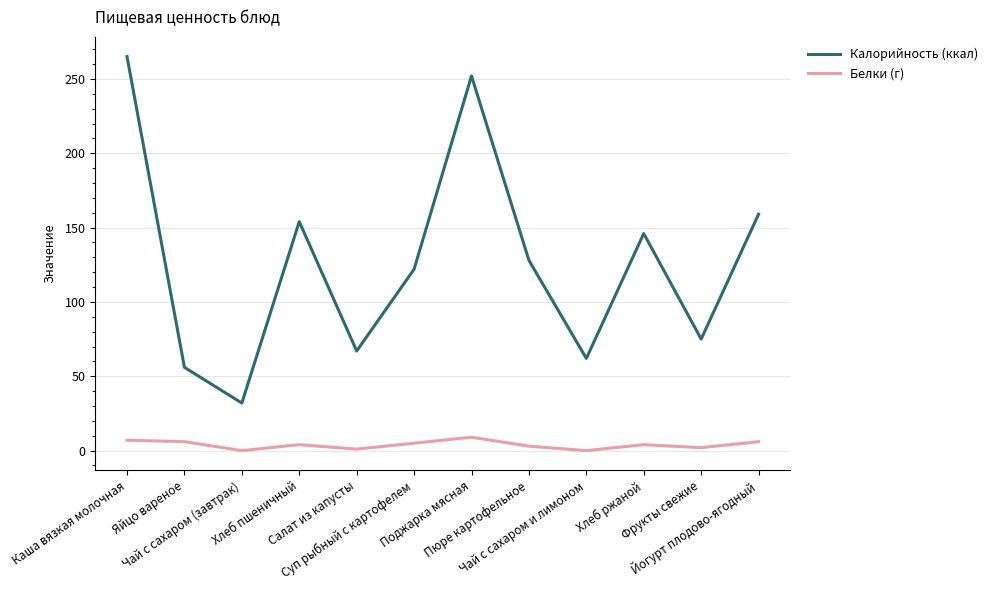

List the series in order of their peak value, lowest first.

Белки (г), Калорийность (ккал)